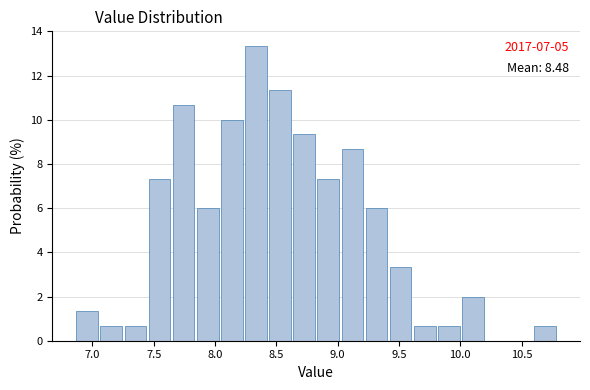

Around what value on the x-axis is the tallest bar? Give the approximate position of its centre, as read against the axis.

8.35